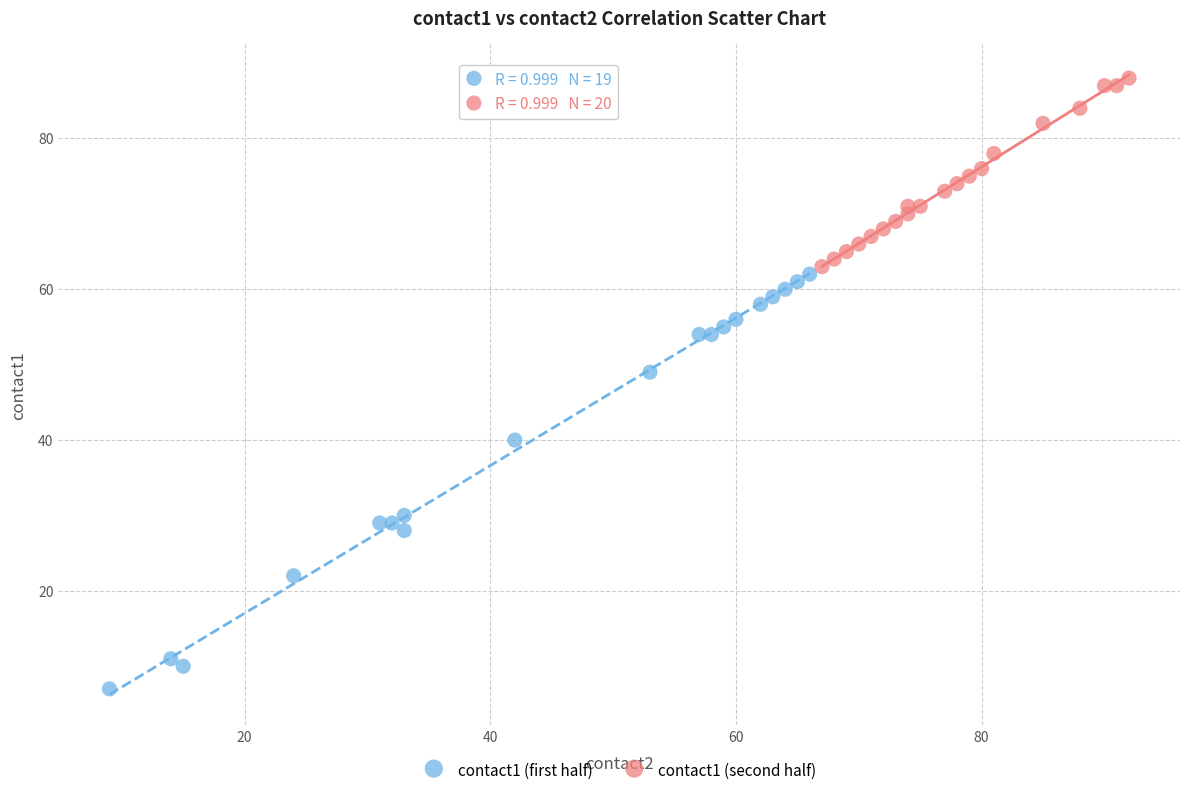

Which series has the widest spread of Y values?

contact1 (first half)